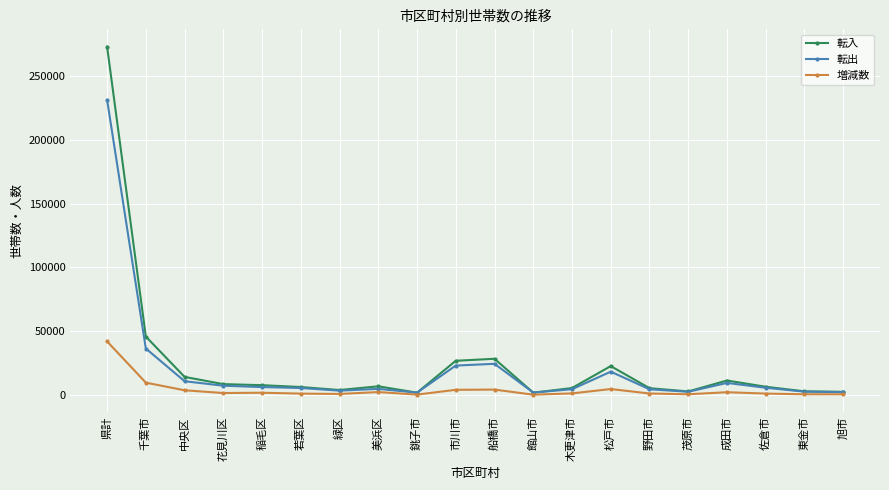

Is this an area chart (filled region under the line)?

No